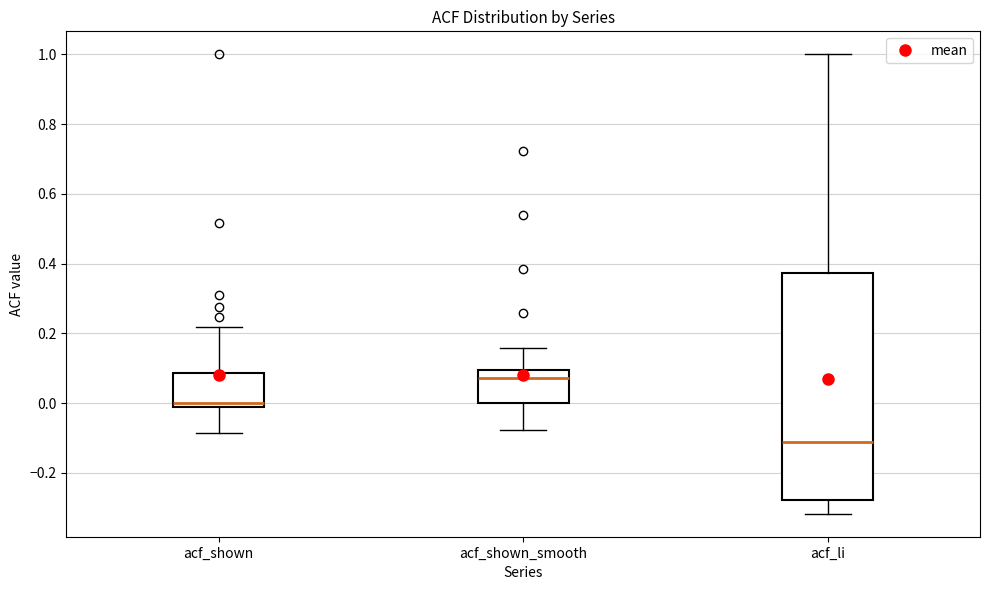

Which box is the tallest, from its lower edge to its upper edge?

acf_li